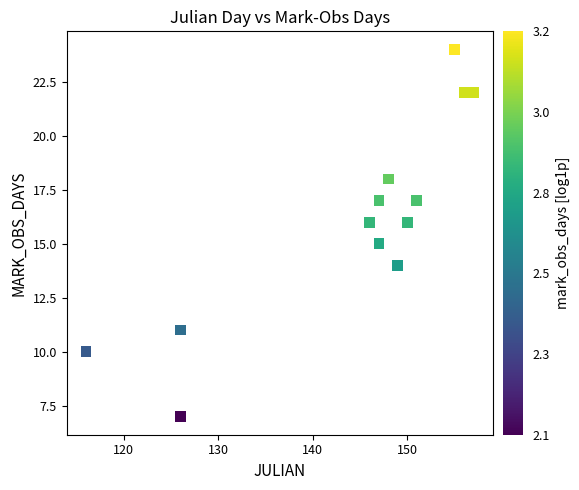

What is the range of X values (max minus min)?

41